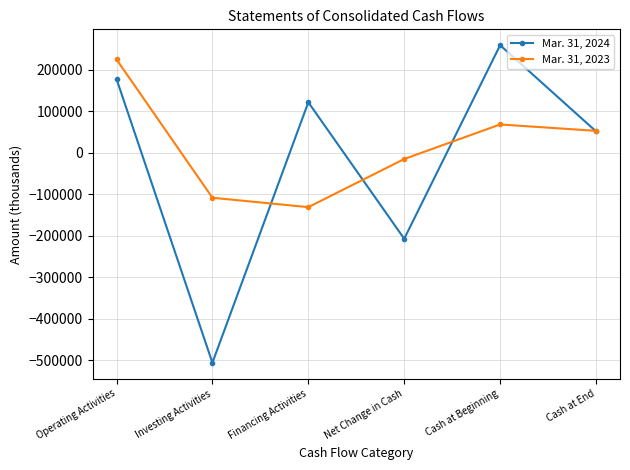

Rank the categories by Mar. 31, 2024 value from highest to lowest.

Cash at Beginning, Operating Activities, Financing Activities, Cash at End, Net Change in Cash, Investing Activities